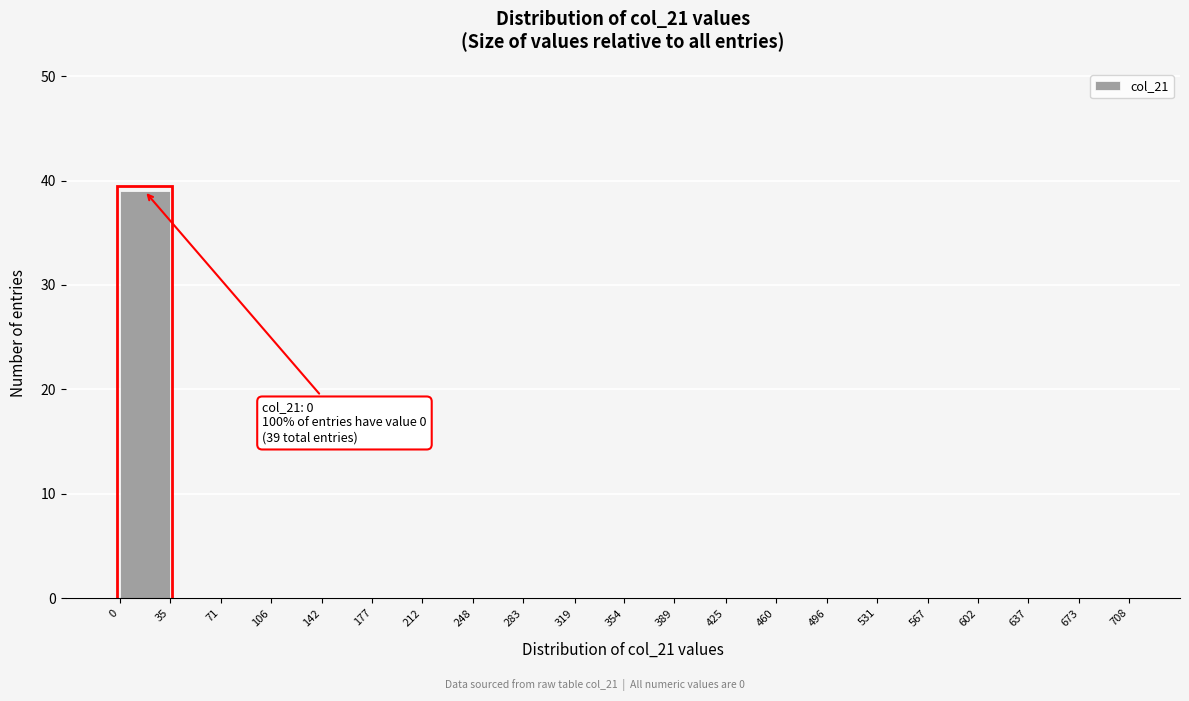

Over which range of the x-axis is the bar tallest?

0 to 35